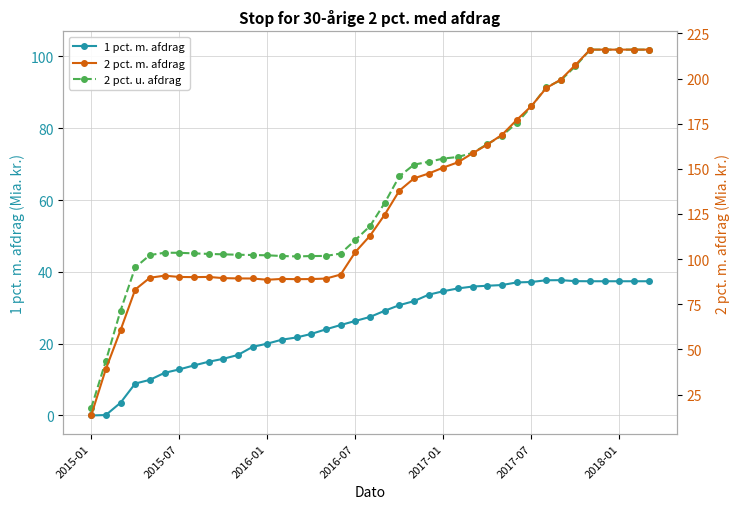

In 2 pct. m. afdrag, how many points are higher than both neighbors (excluding endpoints)?

3